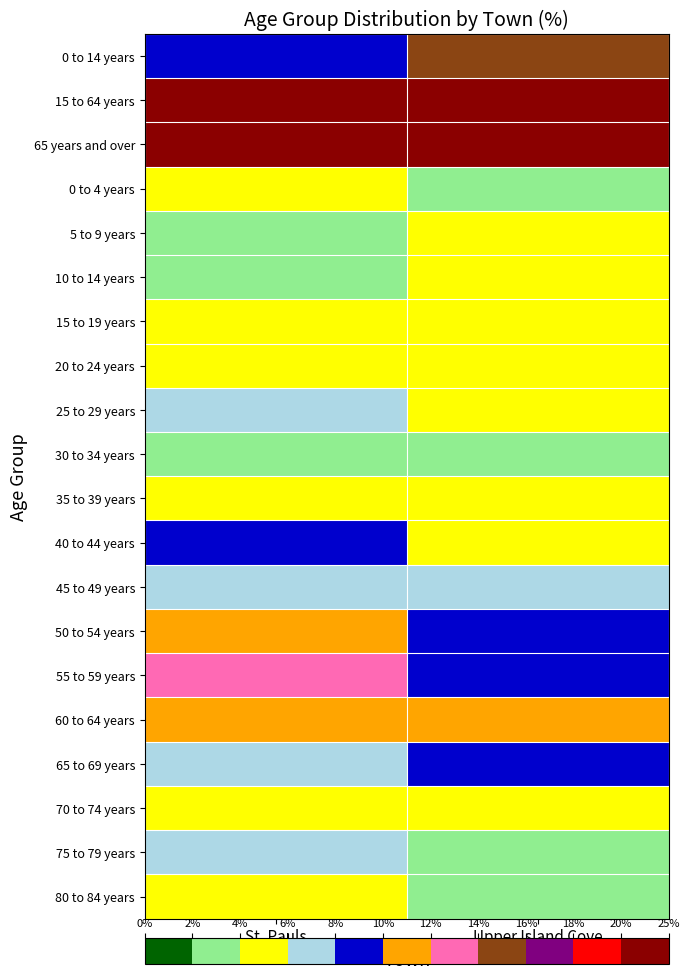

Reading left to right, list all the values displayed in this chart.

0 to 14 years: St. Pauls=8.5	Upper Island Cove=14.4
15 to 64 years: St. Pauls=68.1	Upper Island Cove=64.4
65 years and over: St. Pauls=21.3	Upper Island Cove=21.5
0 to 4 years: St. Pauls=4.3	Upper Island Cove=3.8
5 to 9 years: St. Pauls=2.1	Upper Island Cove=4.5
10 to 14 years: St. Pauls=2.1	Upper Island Cove=5.8
15 to 19 years: St. Pauls=4.3	Upper Island Cove=4.8
20 to 24 years: St. Pauls=4.3	Upper Island Cove=4.2
25 to 29 years: St. Pauls=6.4	Upper Island Cove=4.8
30 to 34 years: St. Pauls=2.1	Upper Island Cove=3.8
35 to 39 years: St. Pauls=4.3	Upper Island Cove=4.8
40 to 44 years: St. Pauls=8.5	Upper Island Cove=5.8
45 to 49 years: St. Pauls=6.4	Upper Island Cove=7.4
50 to 54 years: St. Pauls=10.6	Upper Island Cove=9.0
55 to 59 years: St. Pauls=12.8	Upper Island Cove=9.0
60 to 64 years: St. Pauls=10.6	Upper Island Cove=10.3
65 to 69 years: St. Pauls=6.4	Upper Island Cove=8.7
70 to 74 years: St. Pauls=4.3	Upper Island Cove=4.8
75 to 79 years: St. Pauls=6.4	Upper Island Cove=3.8
80 to 84 years: St. Pauls=4.3	Upper Island Cove=2.2